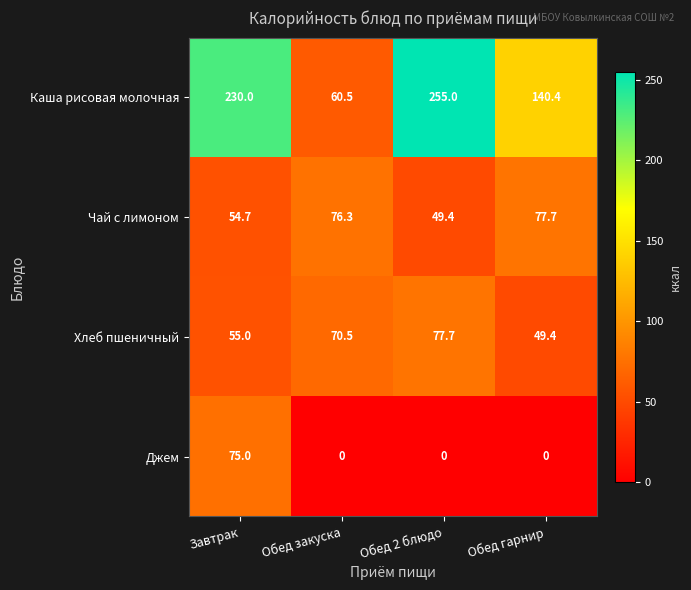

Where does the Чай с лимоном series first go above 76?

Обед закуска